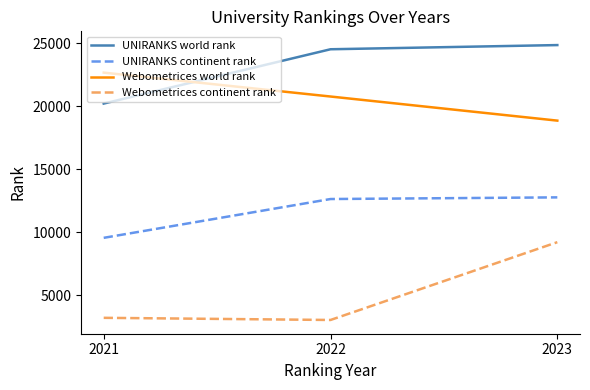

Reading right to left, what are all the values shown in this chart?

UNIRANKS world rank: 2023=24869	2022=24537	2021=20228
UNIRANKS continent rank: 2023=12784	2022=12653	2021=9573
Webometrices world rank: 2023=18874	2022=20787	2021=22683
Webometrices continent rank: 2023=9228	2022=3055	2021=3226